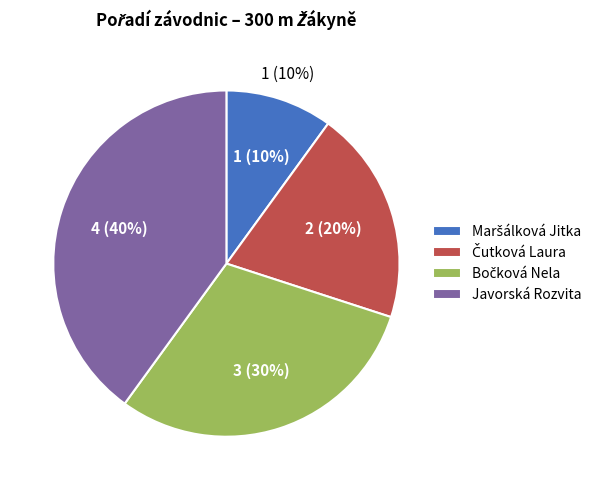

To the nearest percent, what portion does Čutková Laura represent?

20%